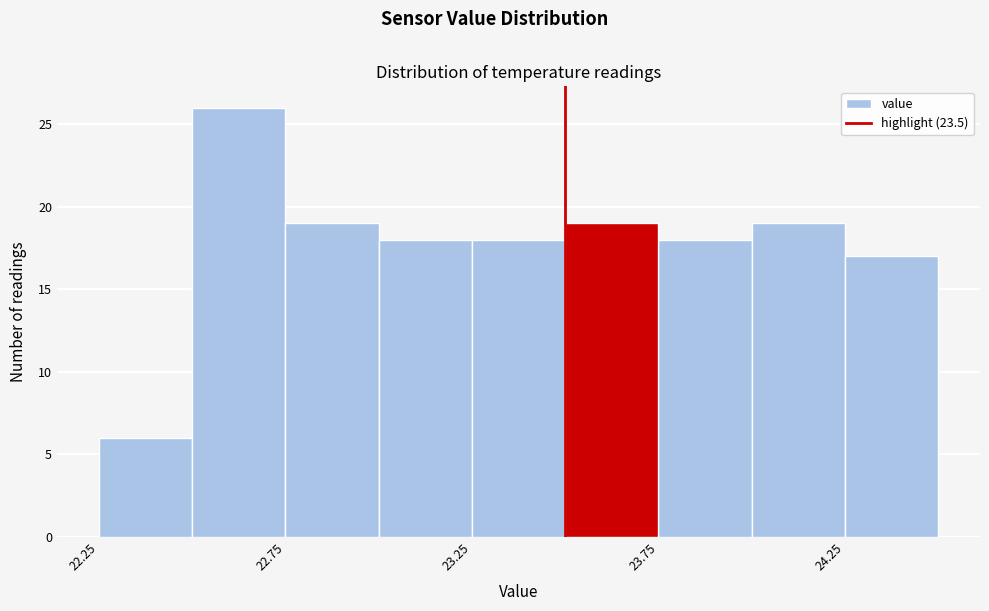

What is the height of the bar covering 23.75 to 24.00 on the x-axis? The values are not printed on the chart, so give them approximately, as read against the axis.

18